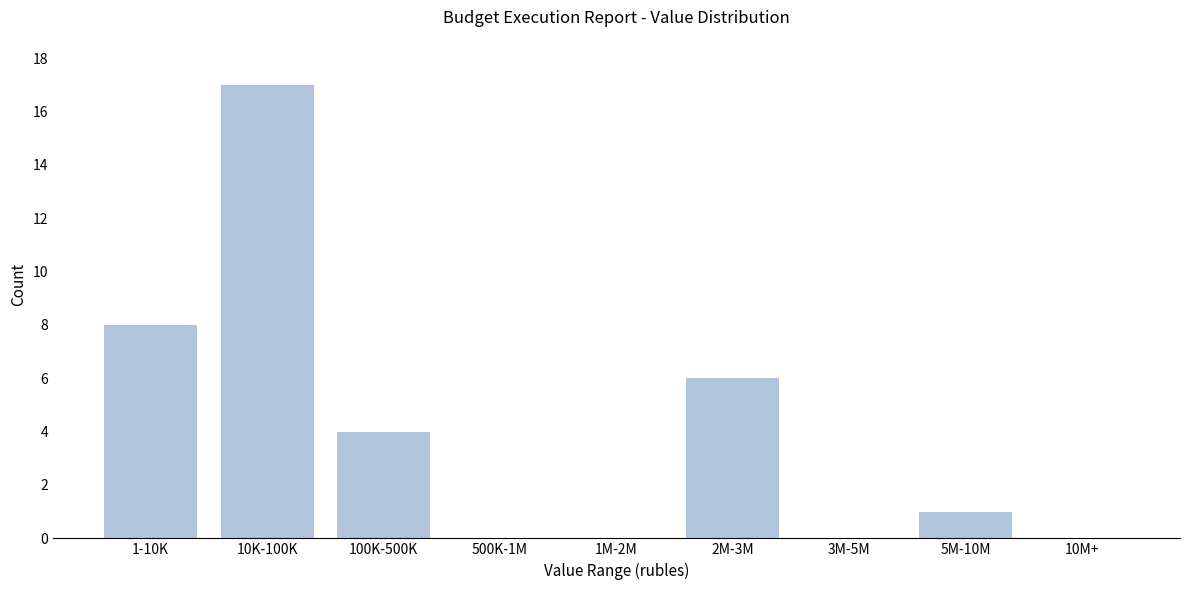

Reading left to right, list all the values displayed in this chart.

1-10K=8	10K-100K=17	100K-500K=4	500K-1M=0	1M-2M=0	2M-3M=6	3M-5M=0	5M-10M=1	10M+=0